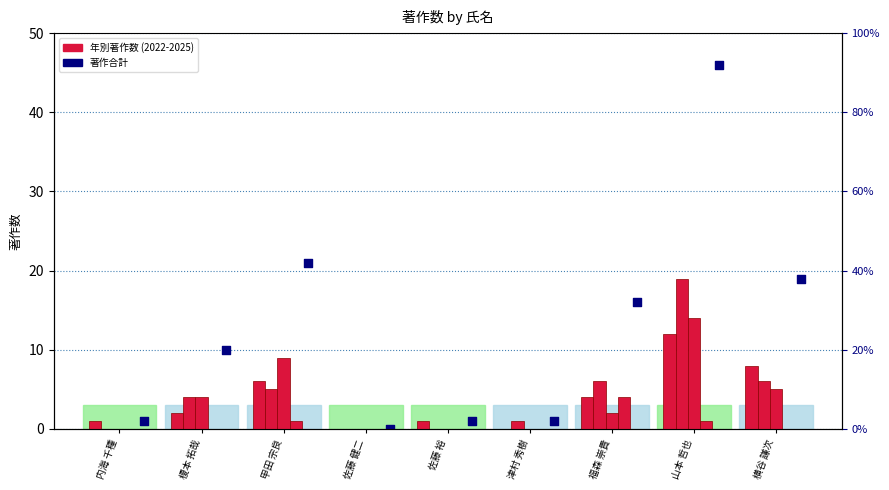

Which series has the widest spread of Y values?

著作合計